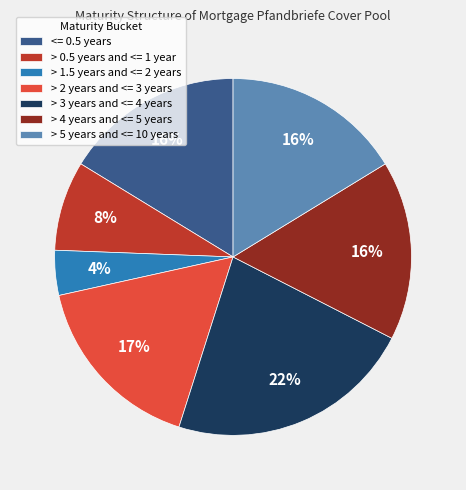

Is it true that > 0.5 years and <= 1 year is 8% of the pie?

True